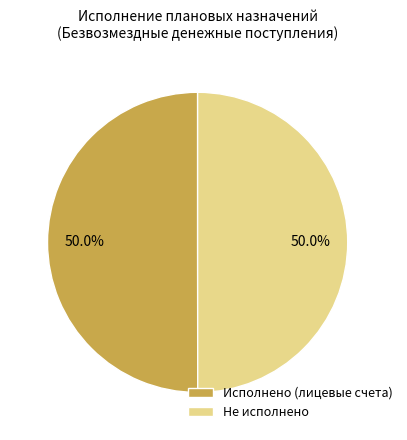

Do Исполнено (лицевые счета) and Не исполнено together represent more than half of the pie?

Yes